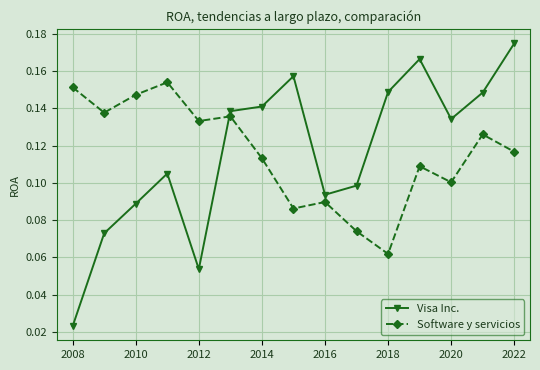

True or false: Visa Inc. has more than 1 interior local peaks.

True